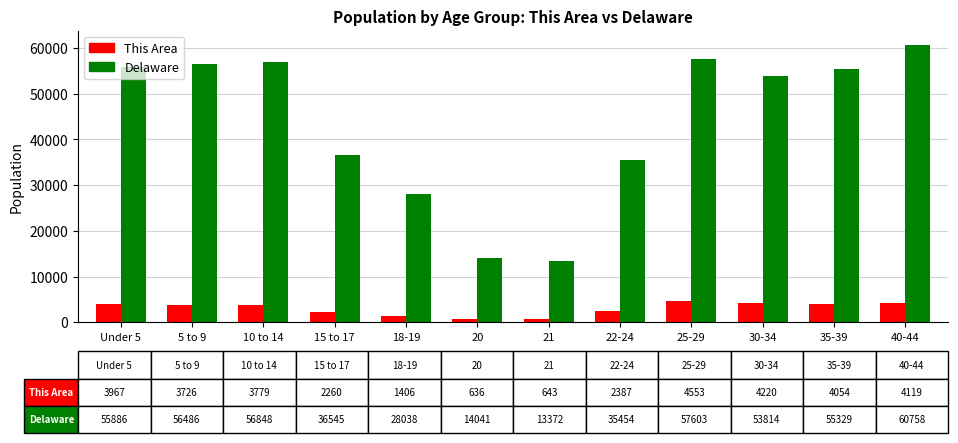

Which series has the widest spread of values?

Delaware